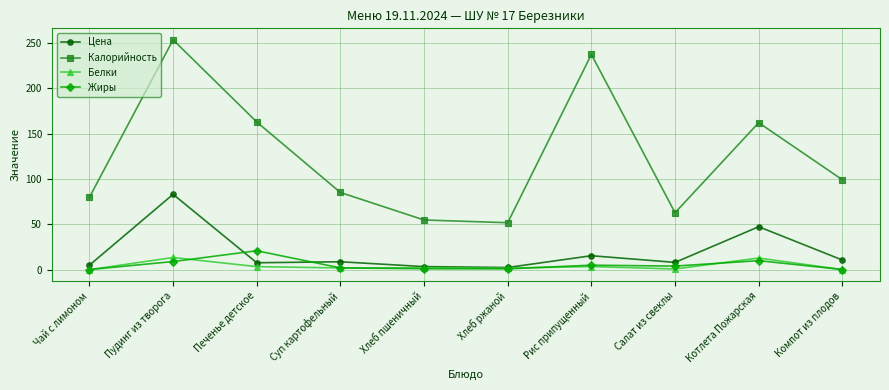

Which series has the largest total across all categories?

Калорийность